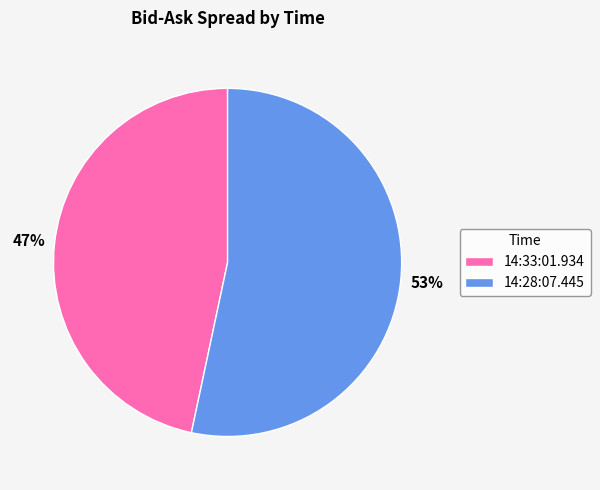

Between 14:33:01.934 and 14:28:07.445, which is larger?

14:28:07.445